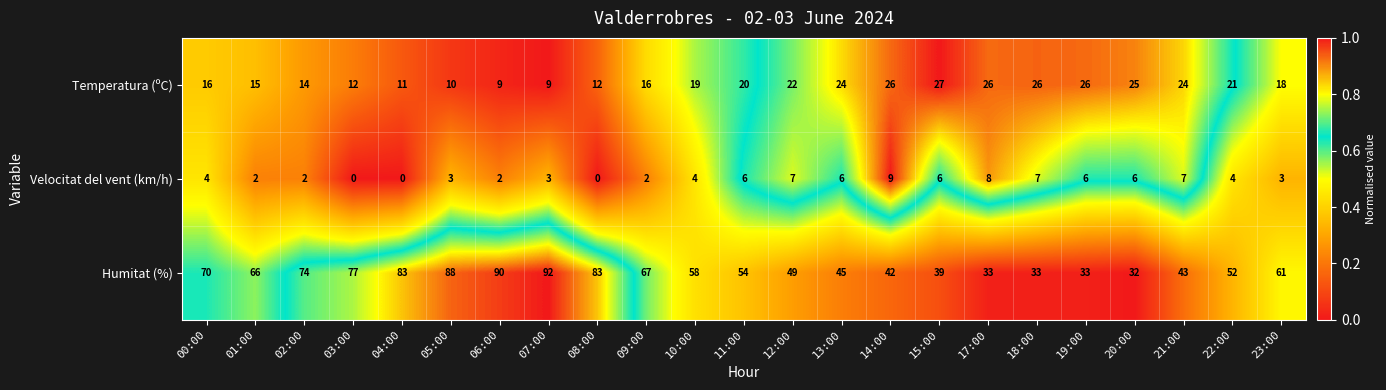

Which series has the largest range (max minus min)?

Humitat (%)